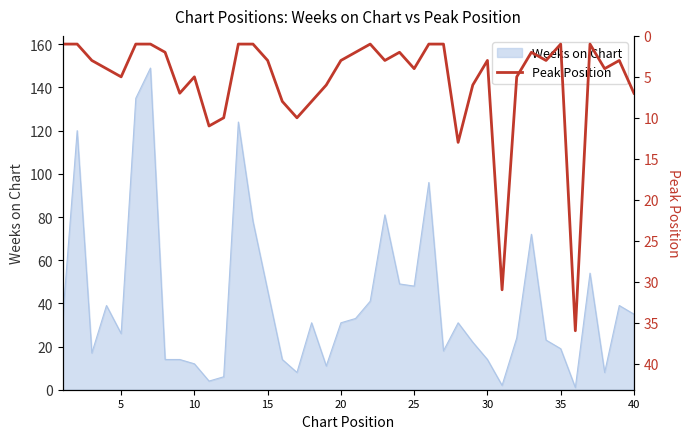

What is the smallest value displayed?

1